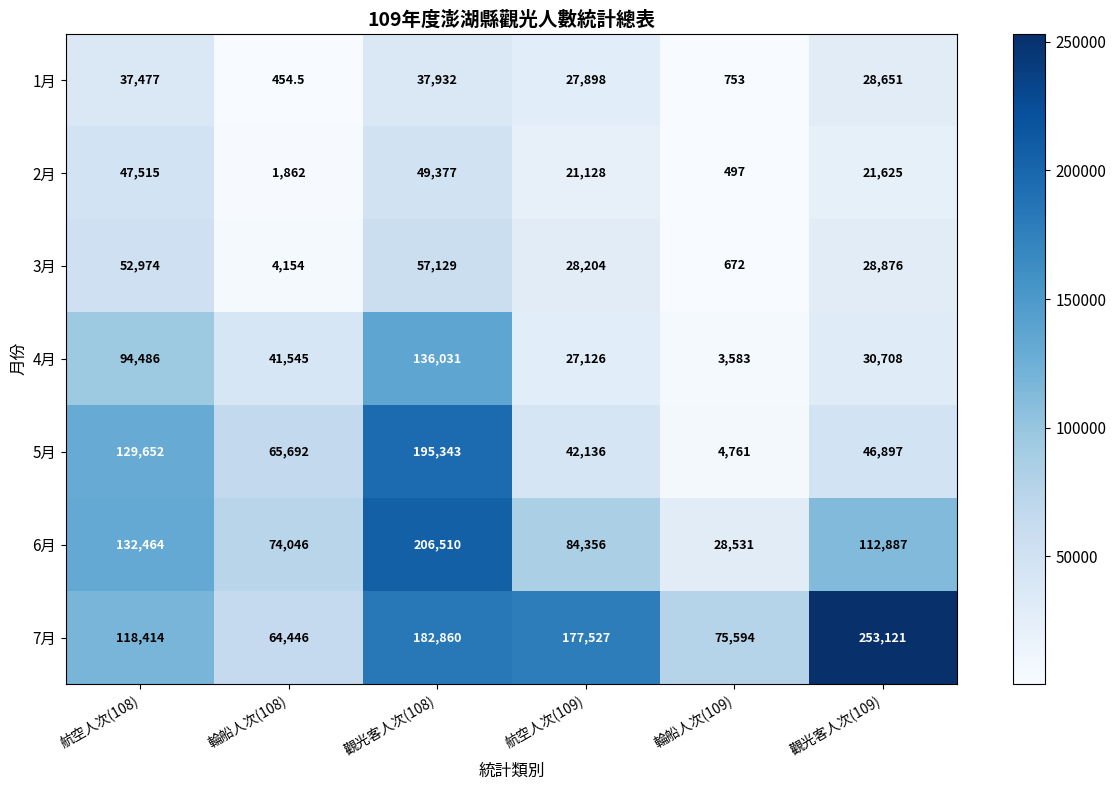

Rank the series at 輪船人次(108) from lowest to highest value.

1月, 2月, 3月, 4月, 7月, 5月, 6月